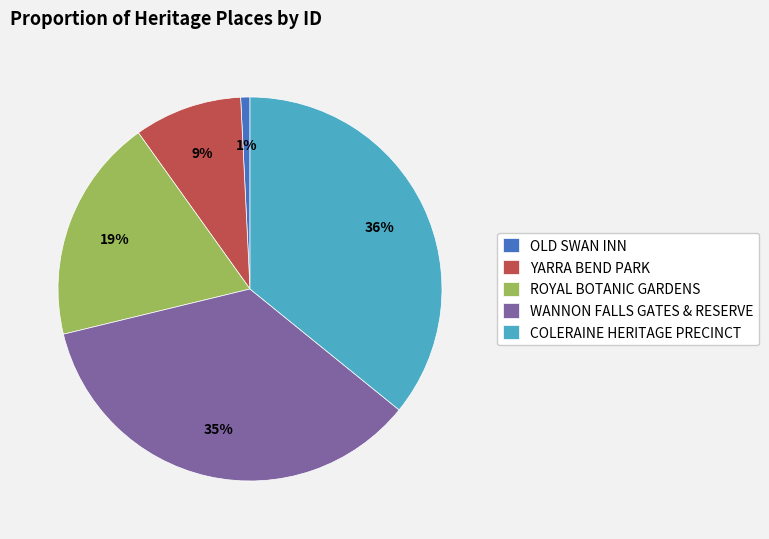

True or false: OLD SWAN INN accounts for 11% of the total.

False